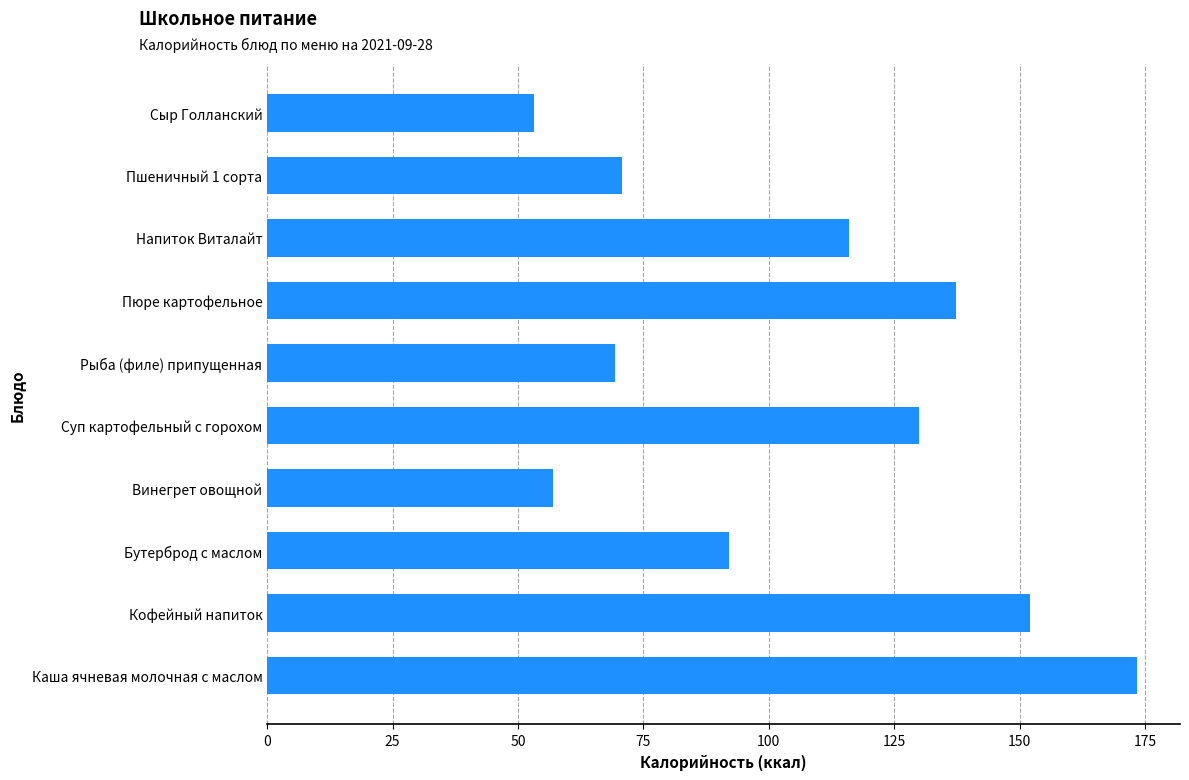

Between Пшеничный 1 сорта and Кофейный напиток, which is larger?

Кофейный напиток